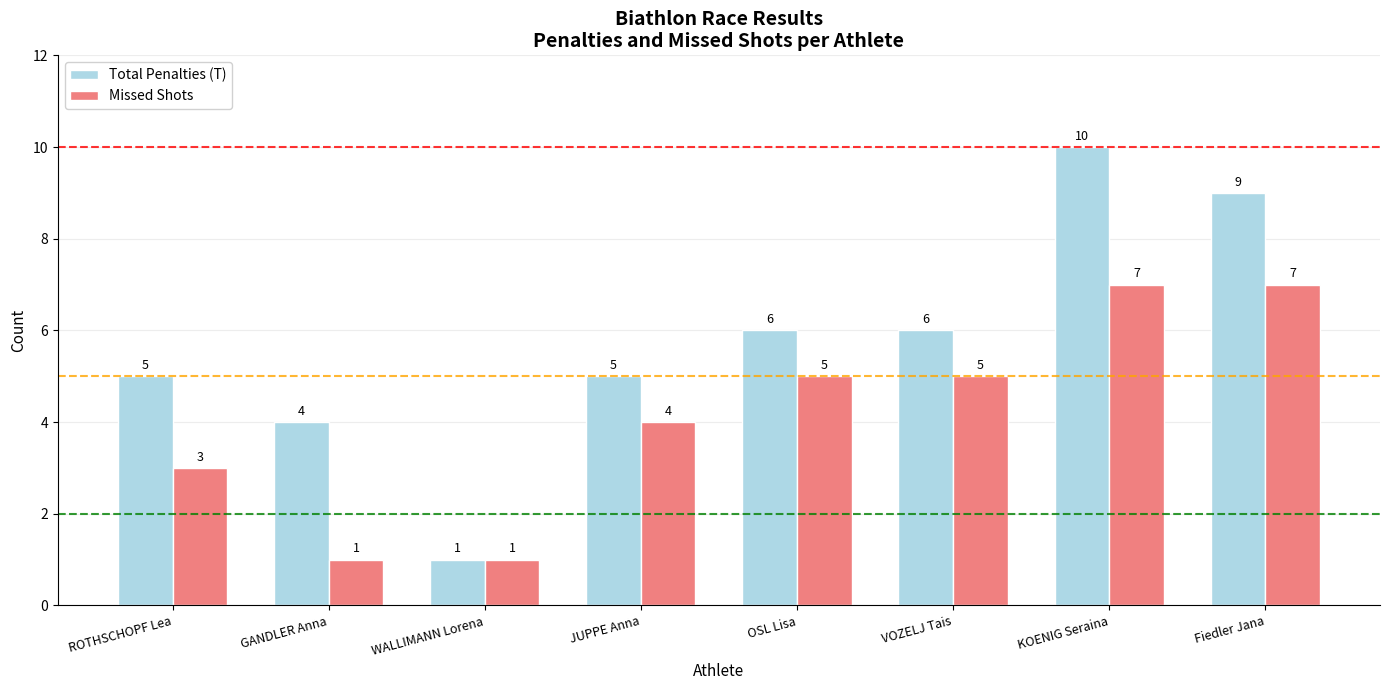

What position from the right is WALLIMANN Lorena?

6